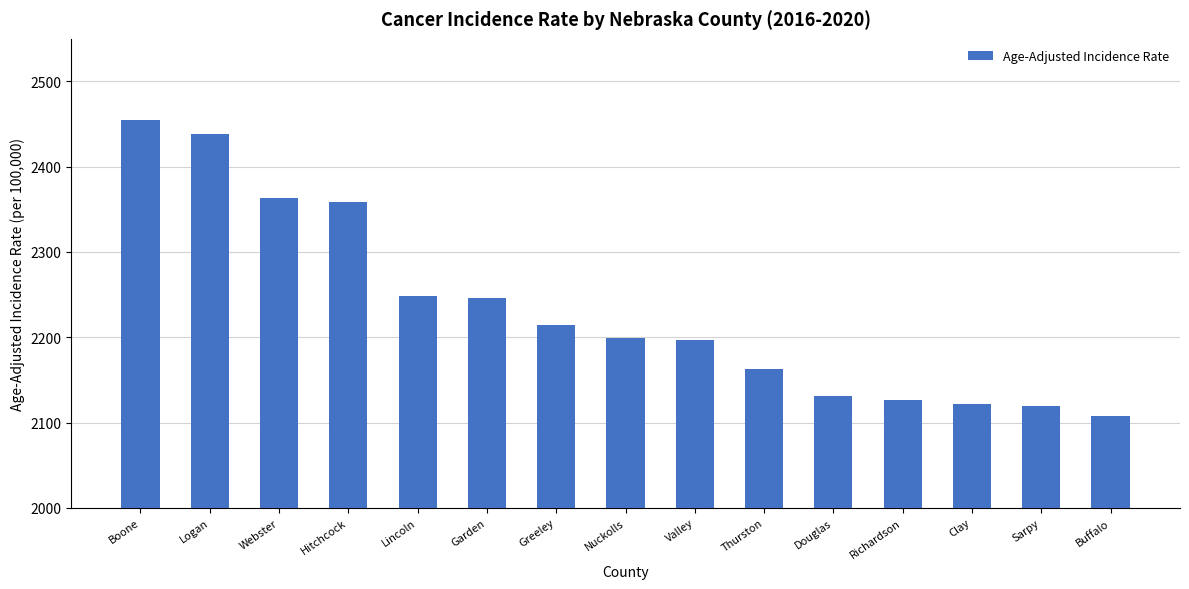

What is the label of the 15th bar from the left?

Buffalo